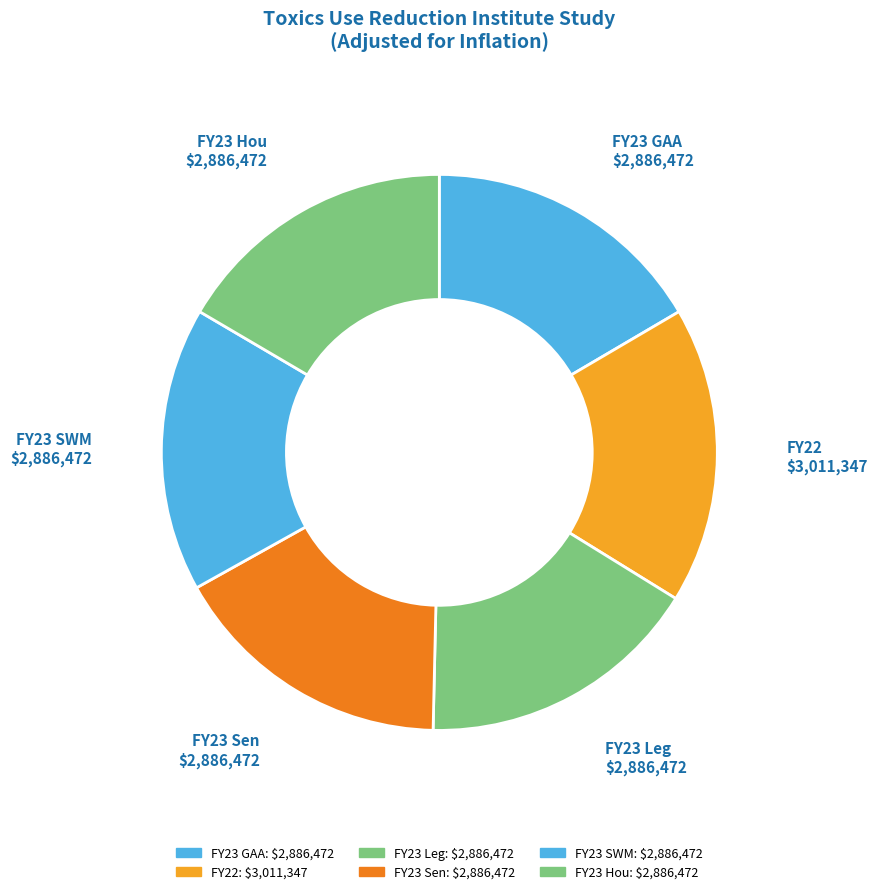

Which category has the smallest portion of the pie?

FY23 GAA